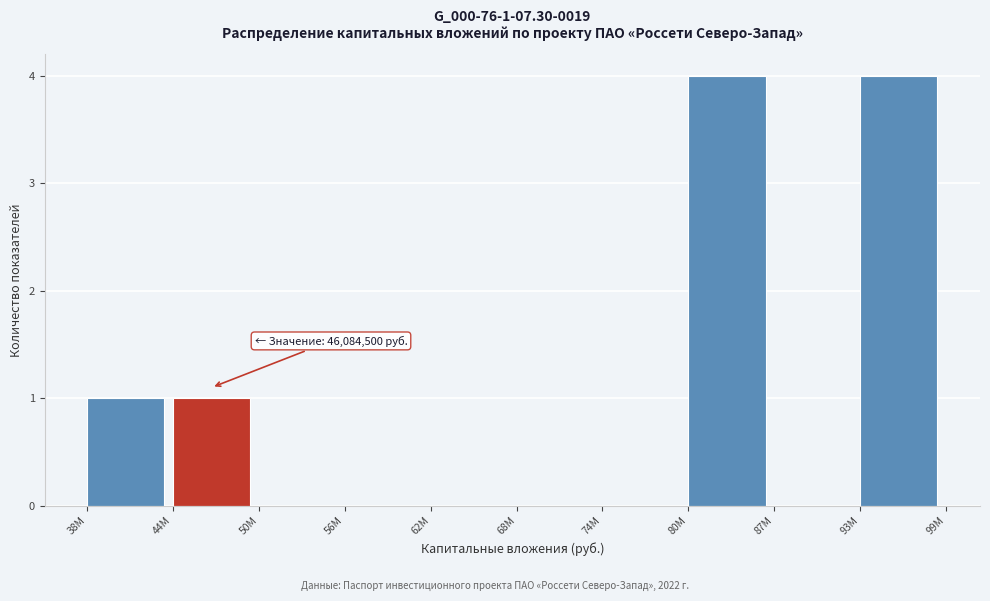

Reading left to right, list all the values displayed in this chart.

38М=1	44М=1	50М=0	56М=0	62М=0	68М=0	74М=0	80М=4	87М=0	93М=4